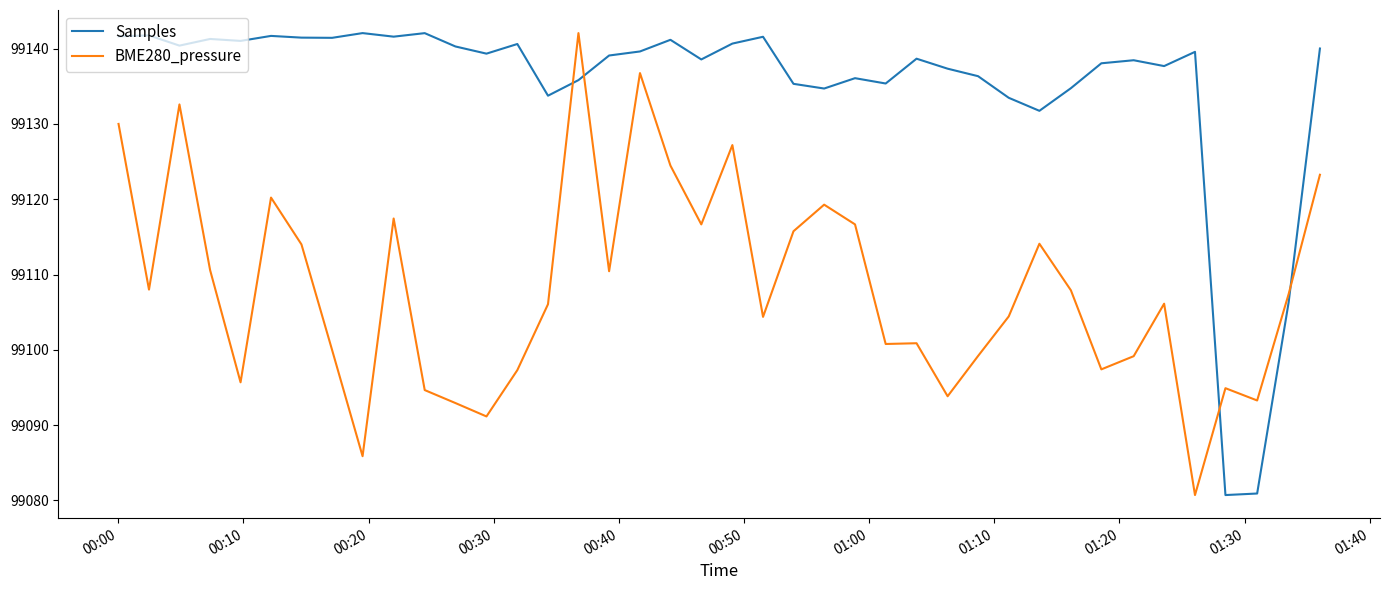

Which series has the largest total across all categories?

Samples